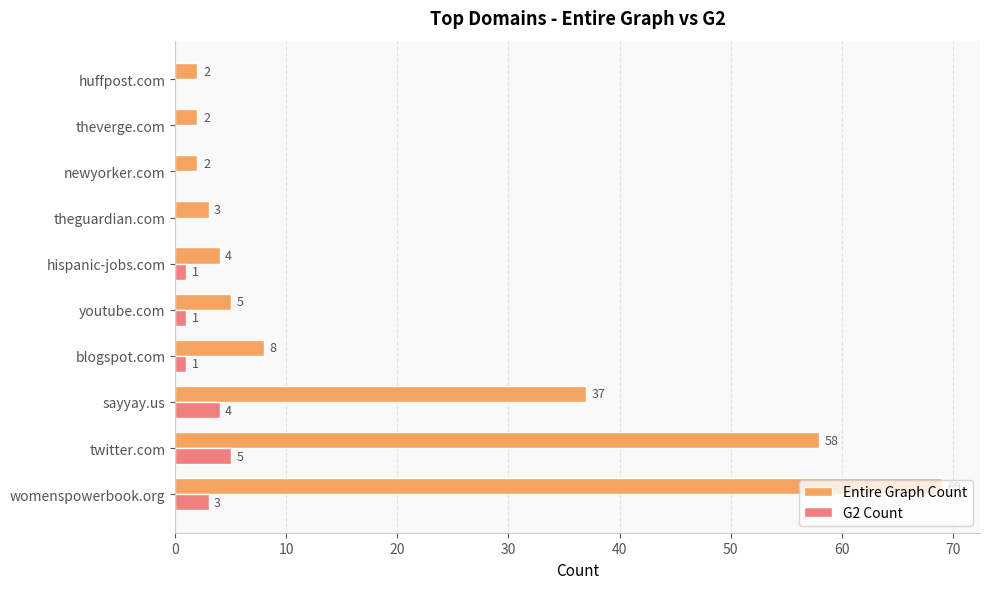

Between twitter.com and youtube.com, which series saw the biggest shift?

Entire Graph Count